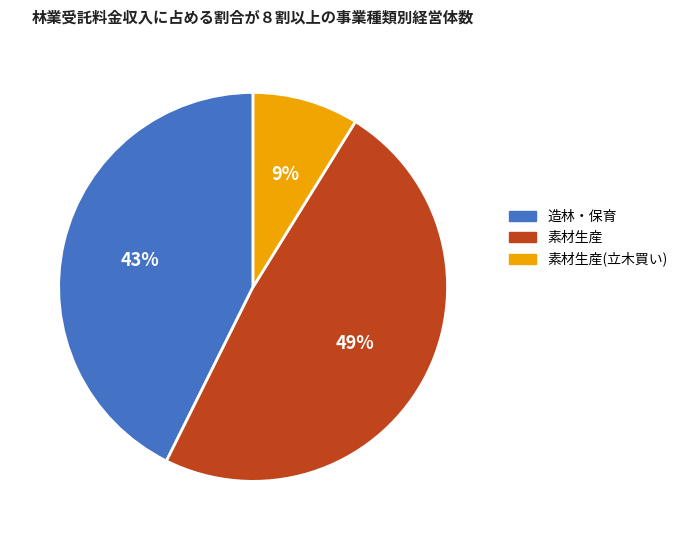

To the nearest percent, what is the difference between the largest and smallest slice percentages?

40%